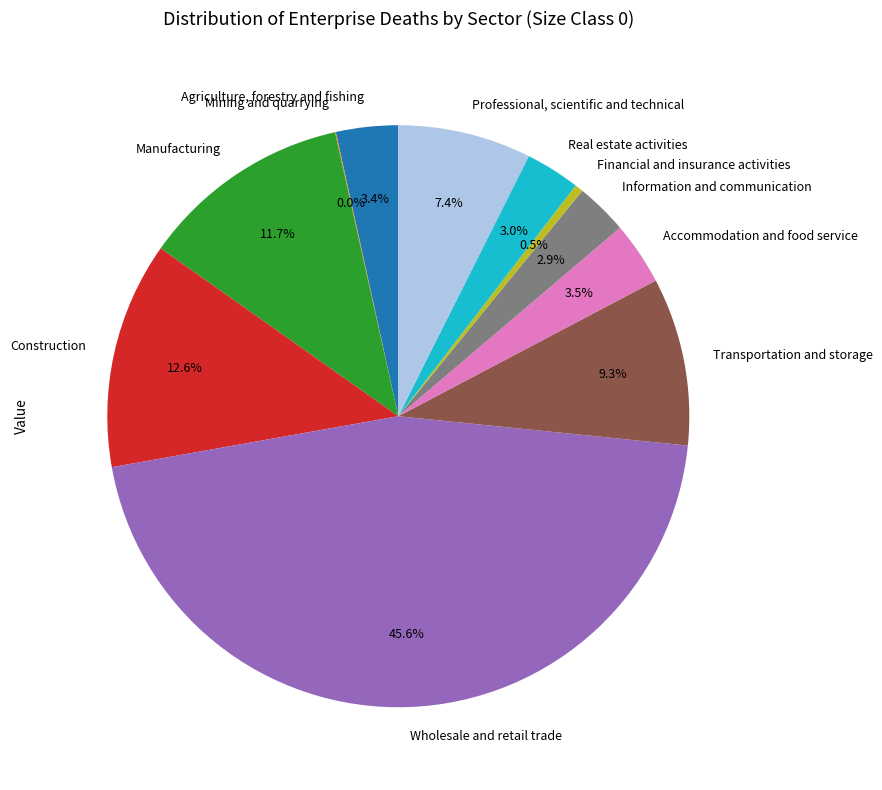

Does Information and communication represent more than half of the total?

No